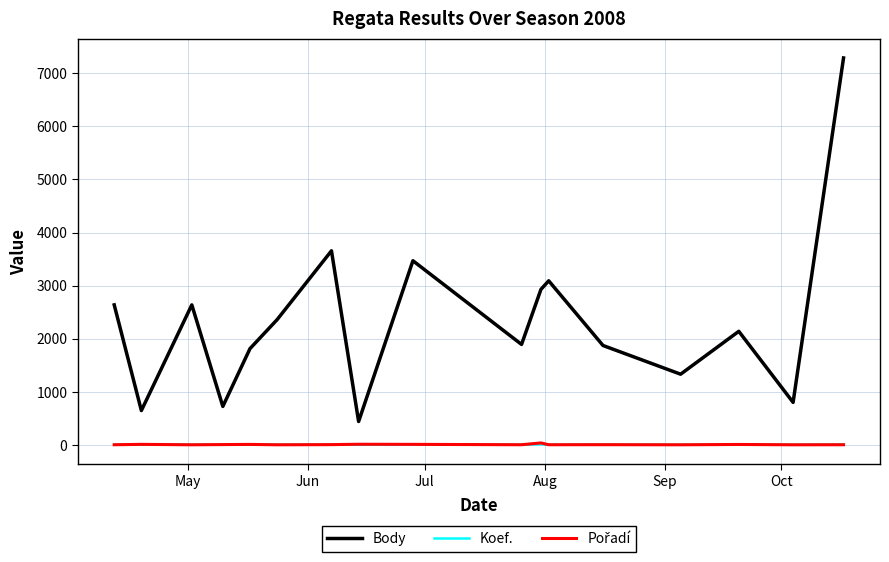

Which series has the largest total across all categories?

Body